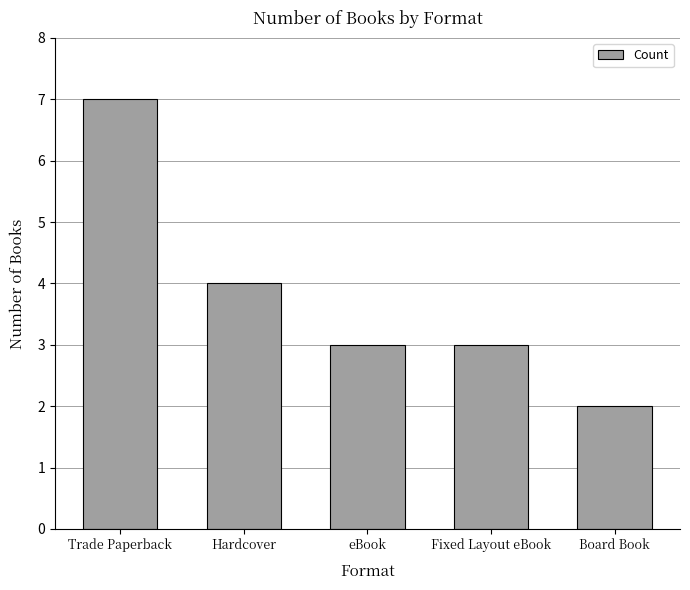

What is the difference between the values at Hardcover and eBook?

1